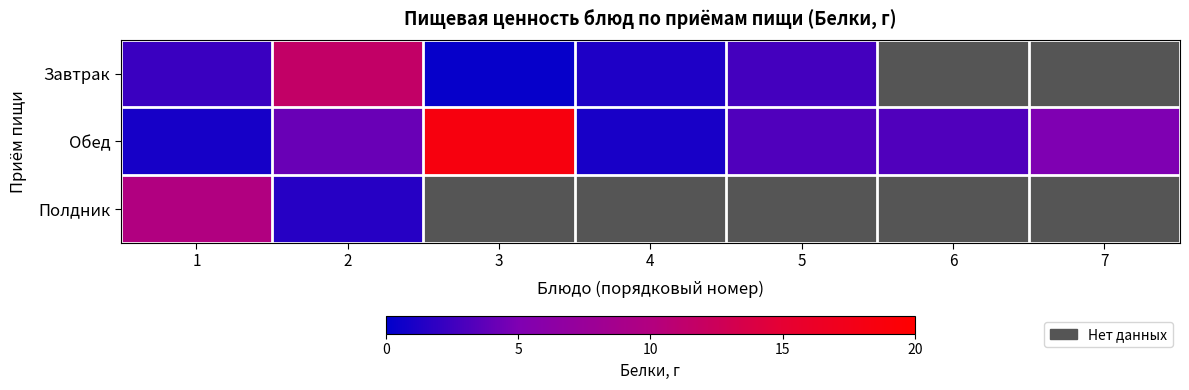

Which series has the widest spread of values?

Обед